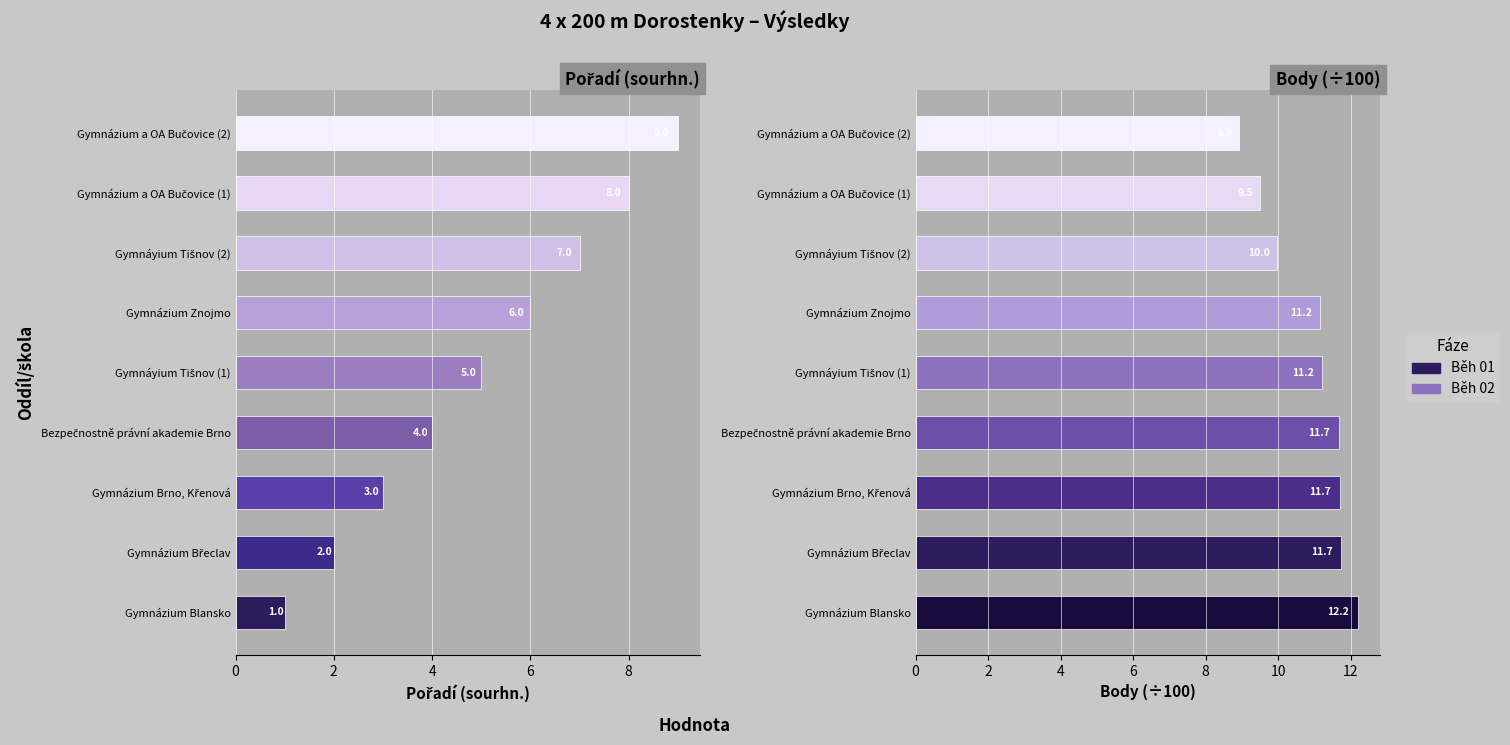

Count the Pořadí (sourhn.) values in the range 3 to 7.

5